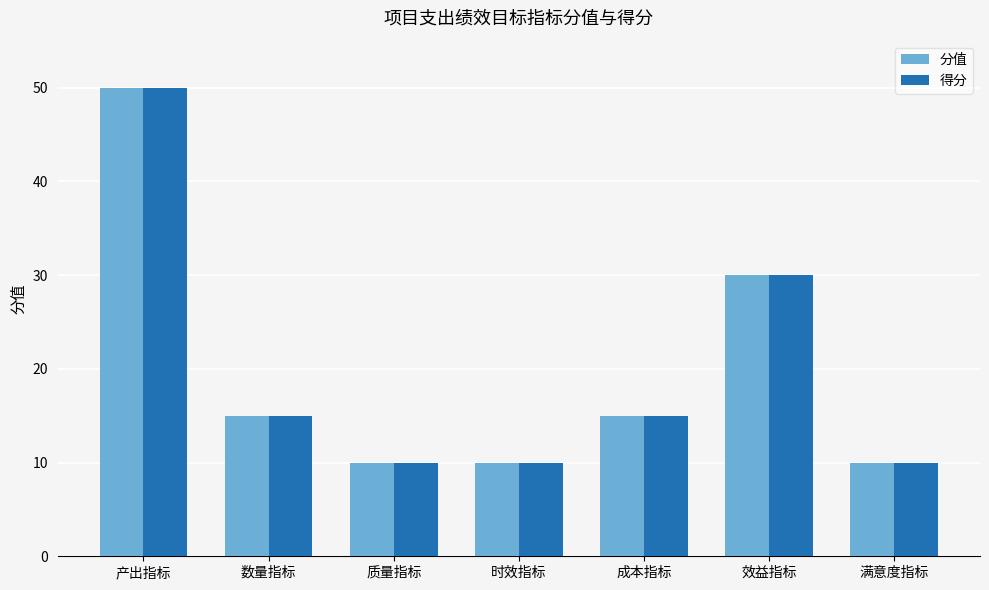

What is the difference between the maximum and second lowest values in the 分值 series?

40